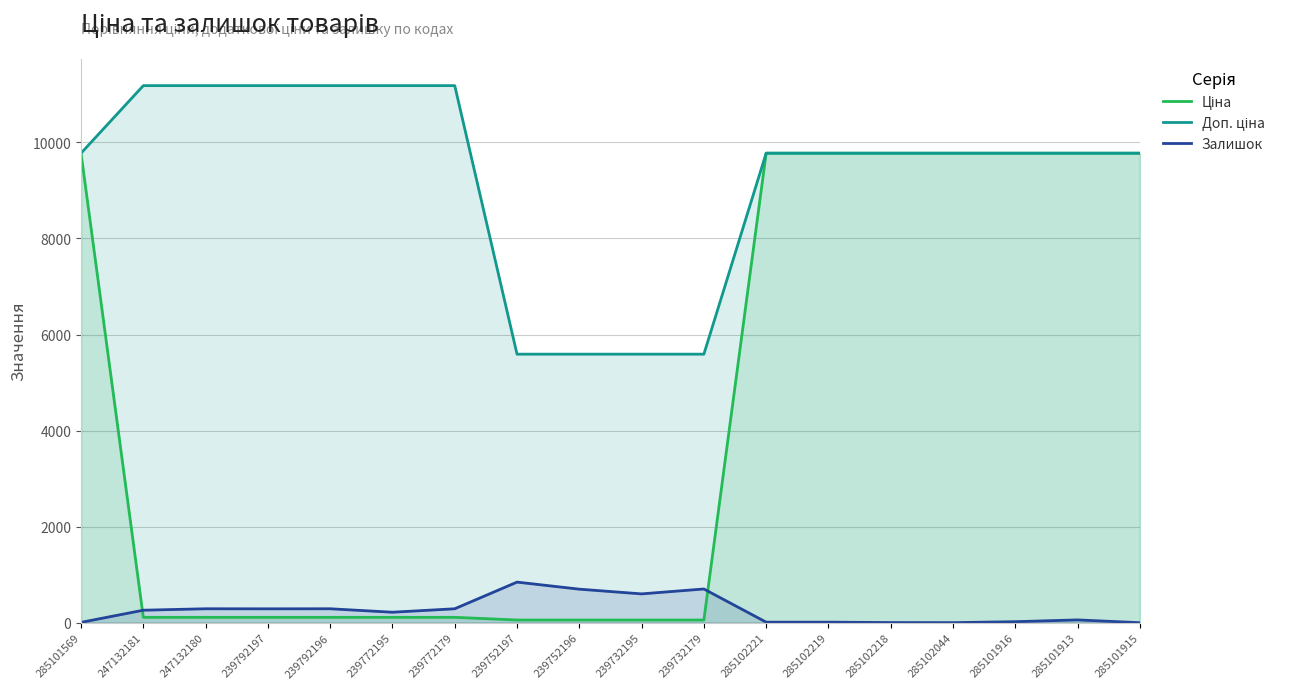

How many data points in Ціна are above 111?

14